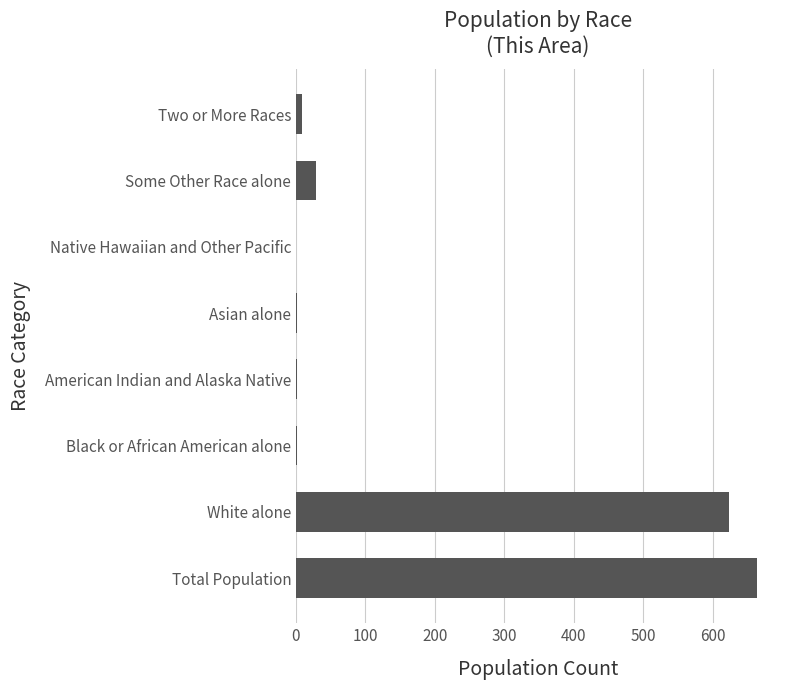

Is it true that the value at Native Hawaiian and Other Pacific is 0?

True